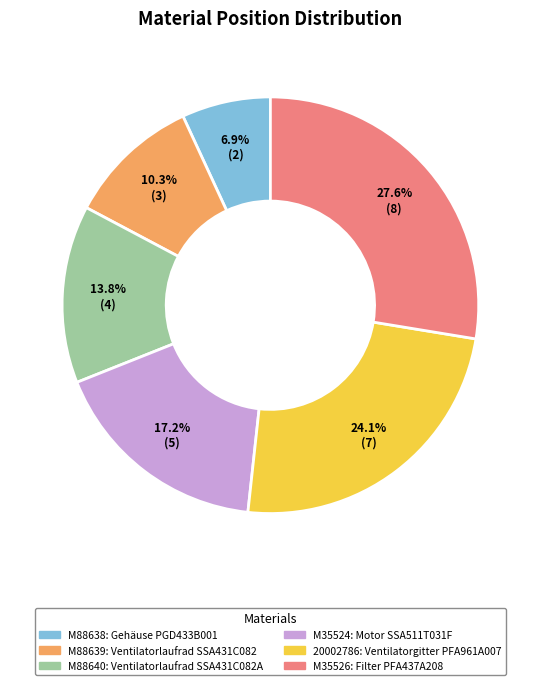

What percentage is the M88638 slice, to the nearest percent?

7%